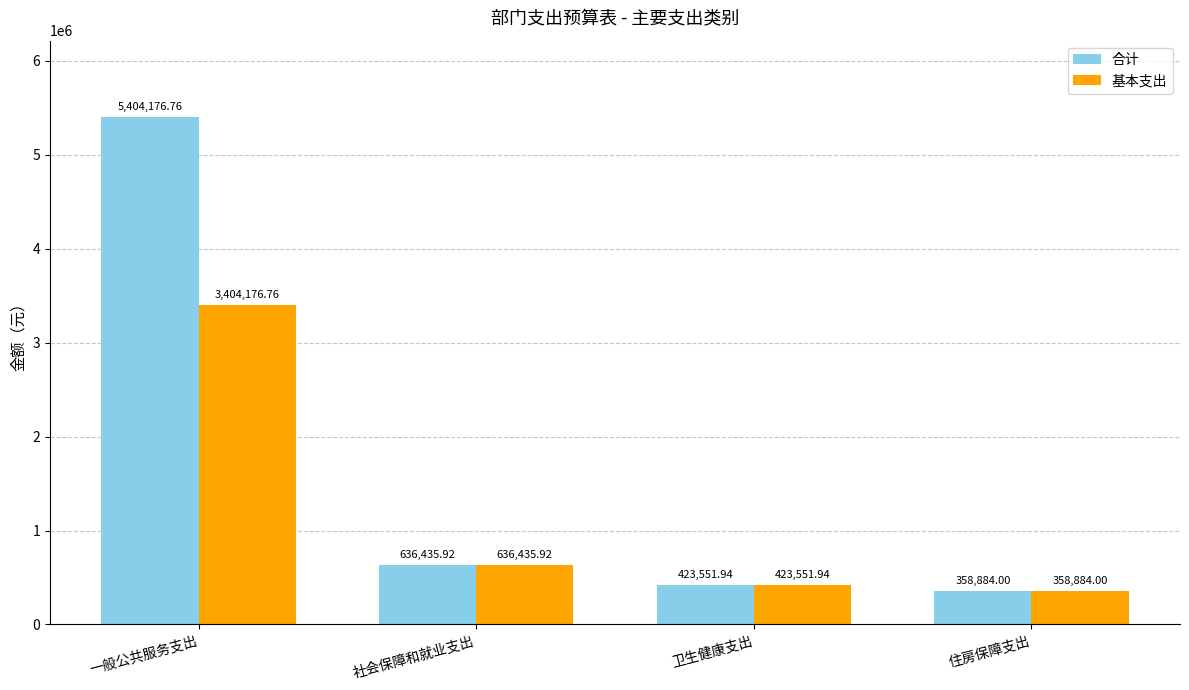

What are all the series names shown in the legend?

合计, 基本支出